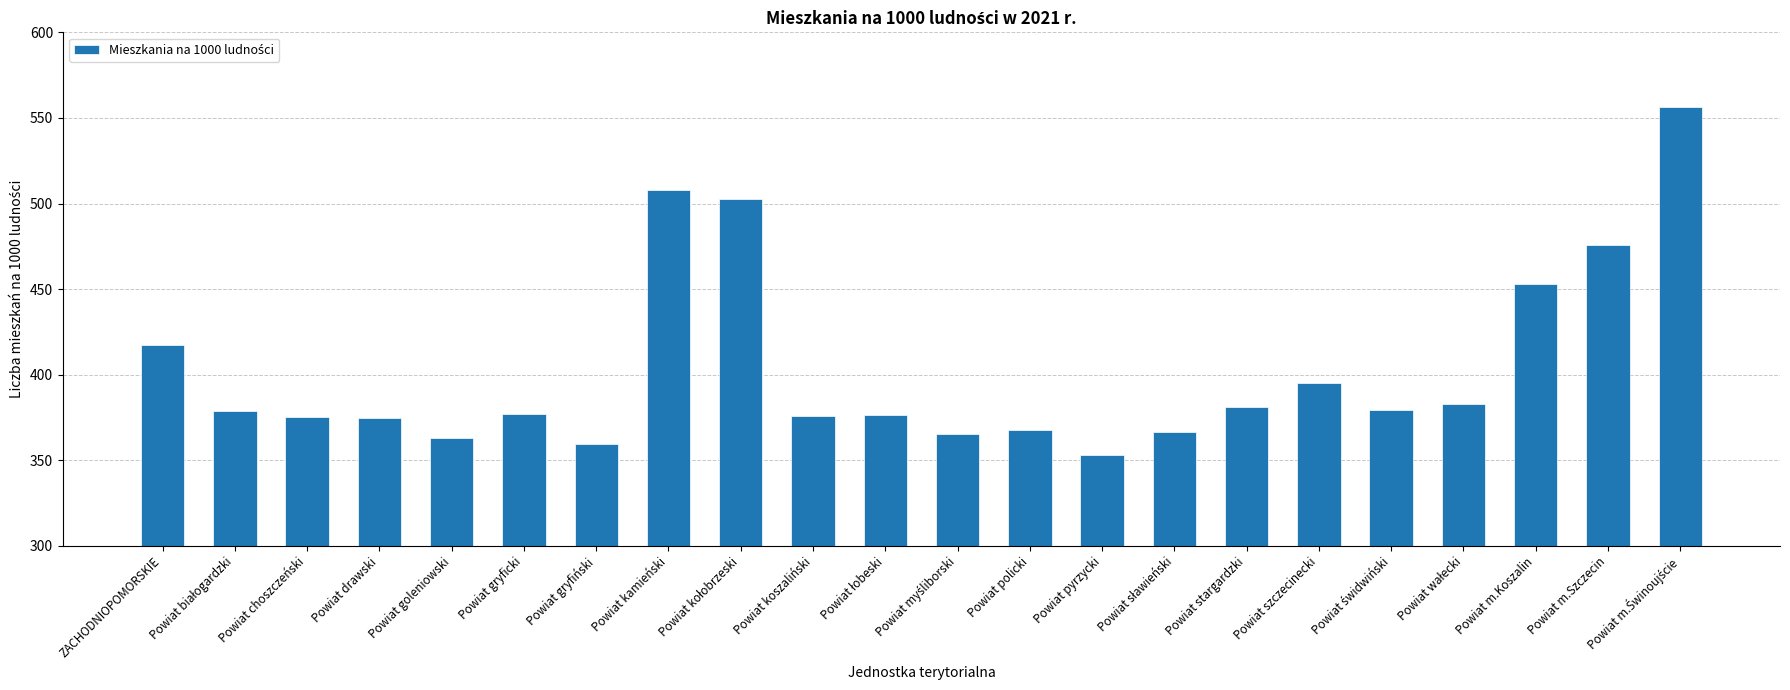

How many series are shown in this chart?

1